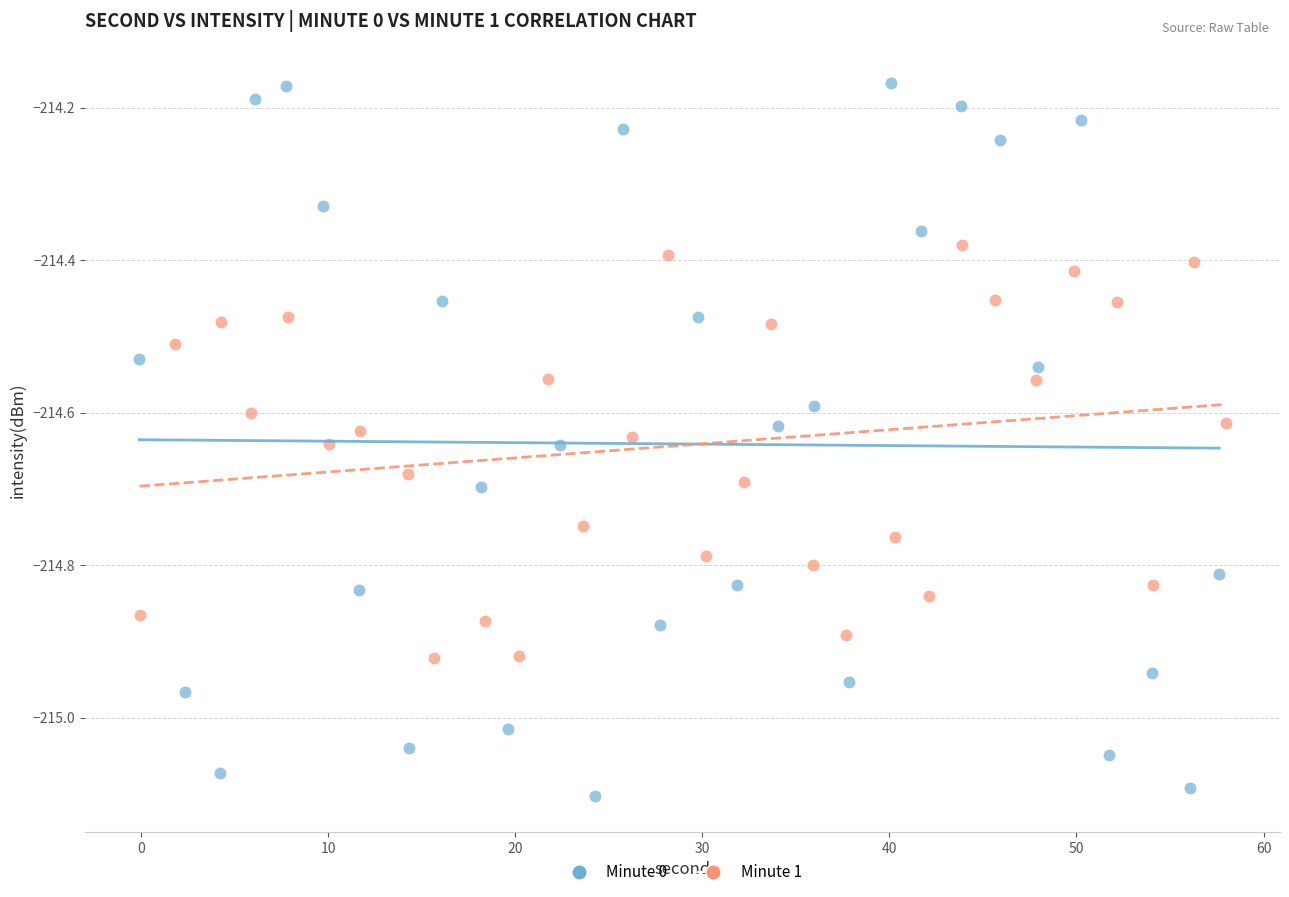

Which series reaches the minimum Y coordinate?

Minute 0